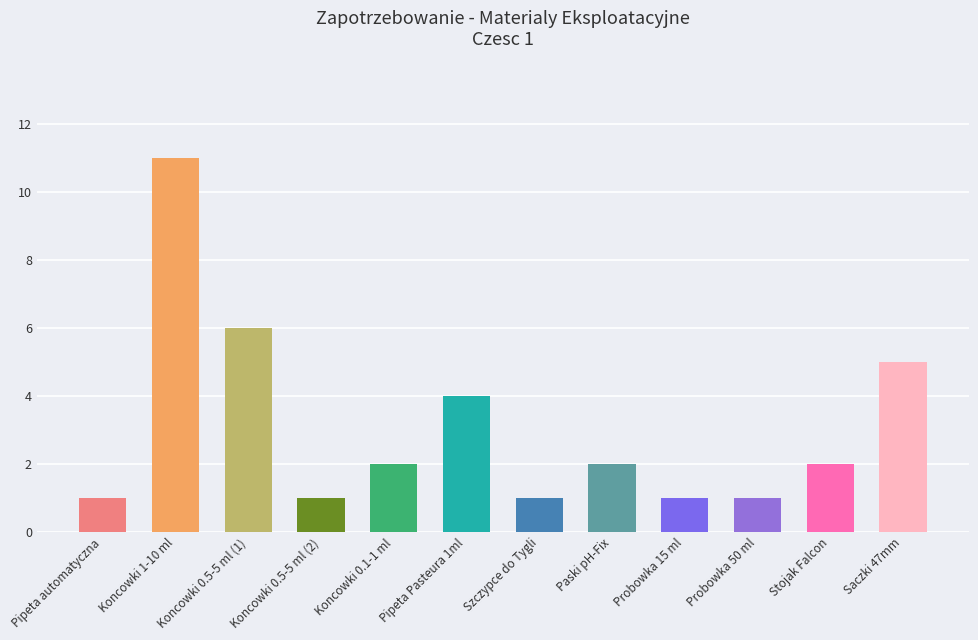

What is the change in value from Probowka 50 ml to Stojak Falcon?

+1